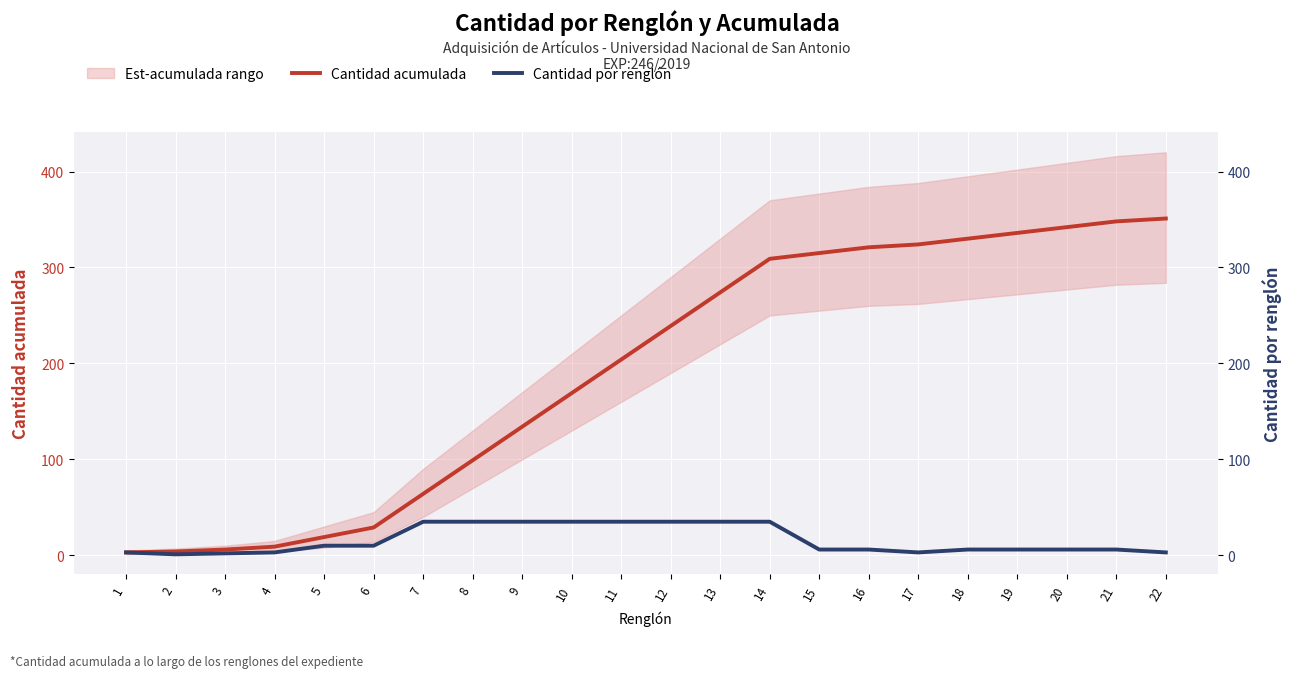

At 3, list the series in order from smallest to largest.

Cantidad por renglón, Cantidad acumulada